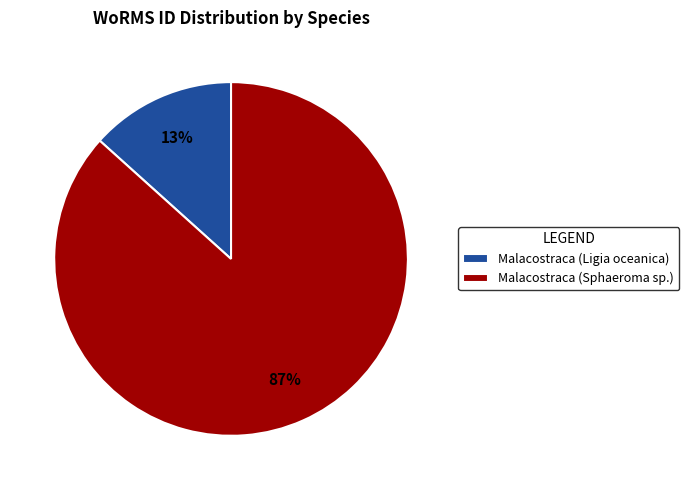

To the nearest percent, what is the average slice percentage?

50%